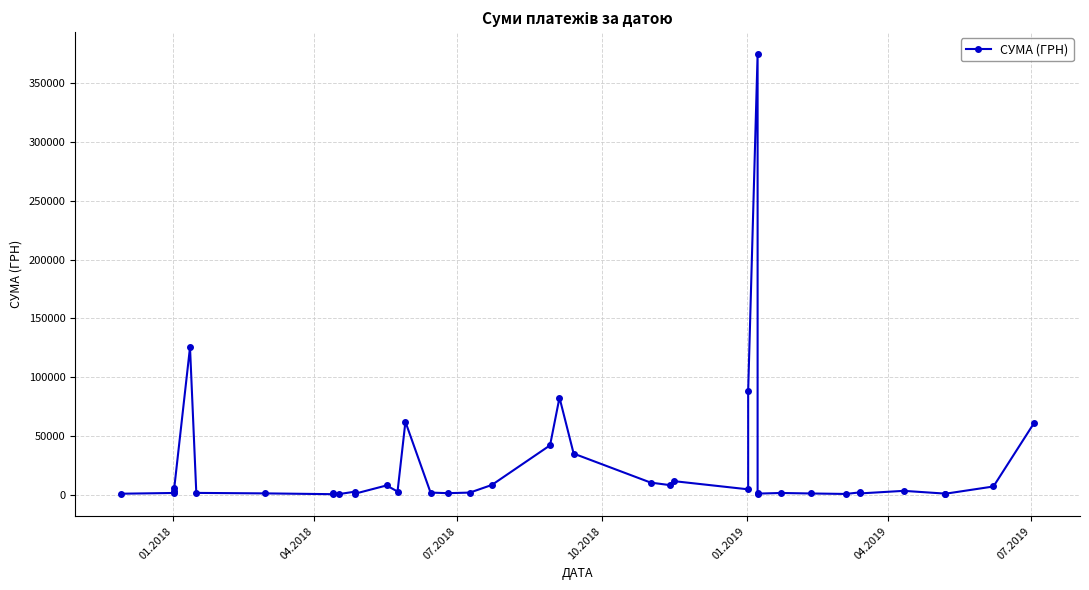

Does the chart display data point markers on the line(s)?

Yes